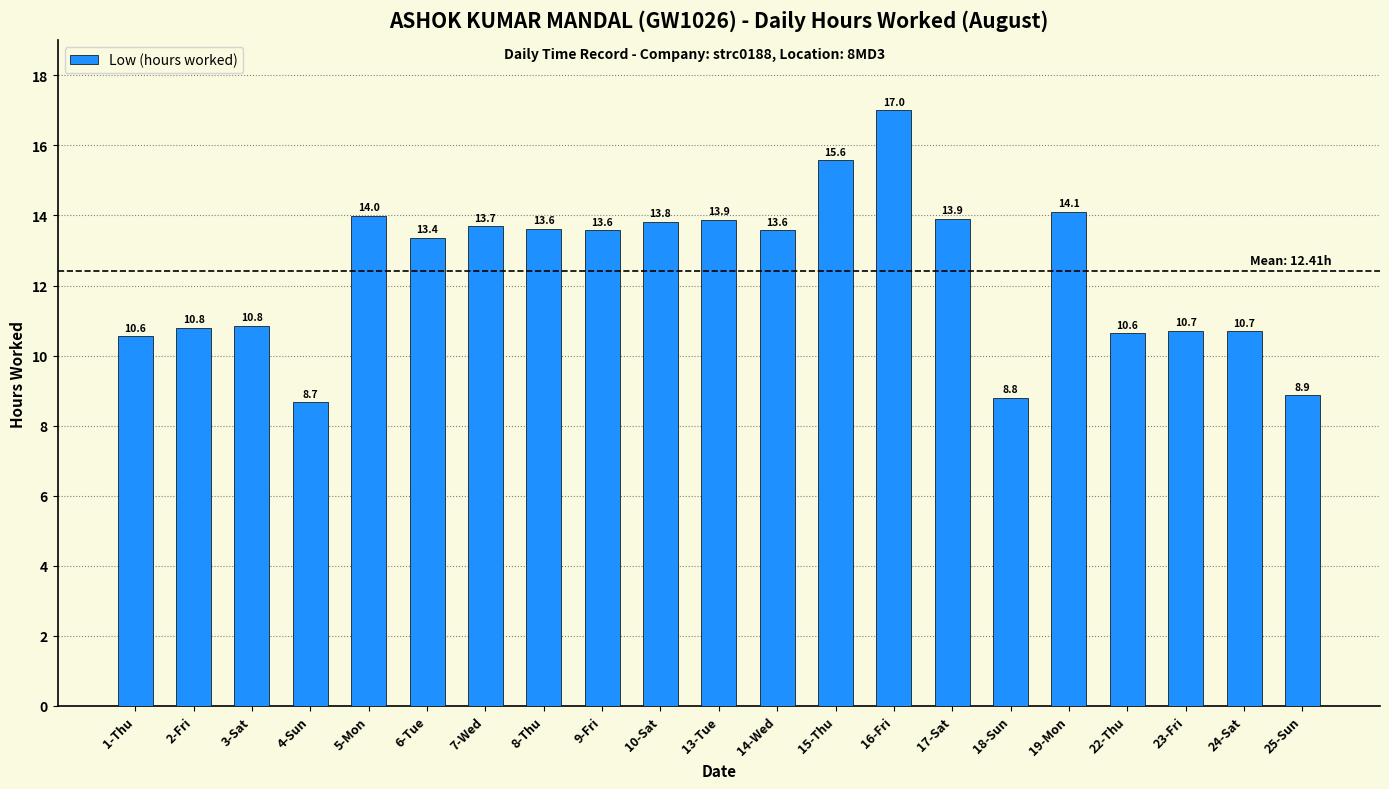

What is the value of the 14th bar from the left?

17.0